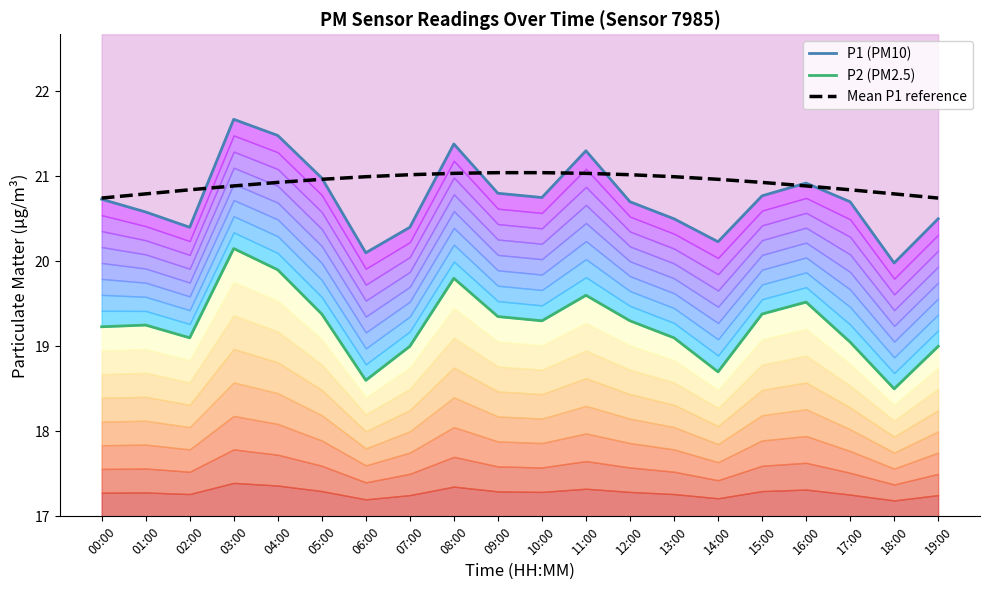

Does the chart have visible grid lines?

No